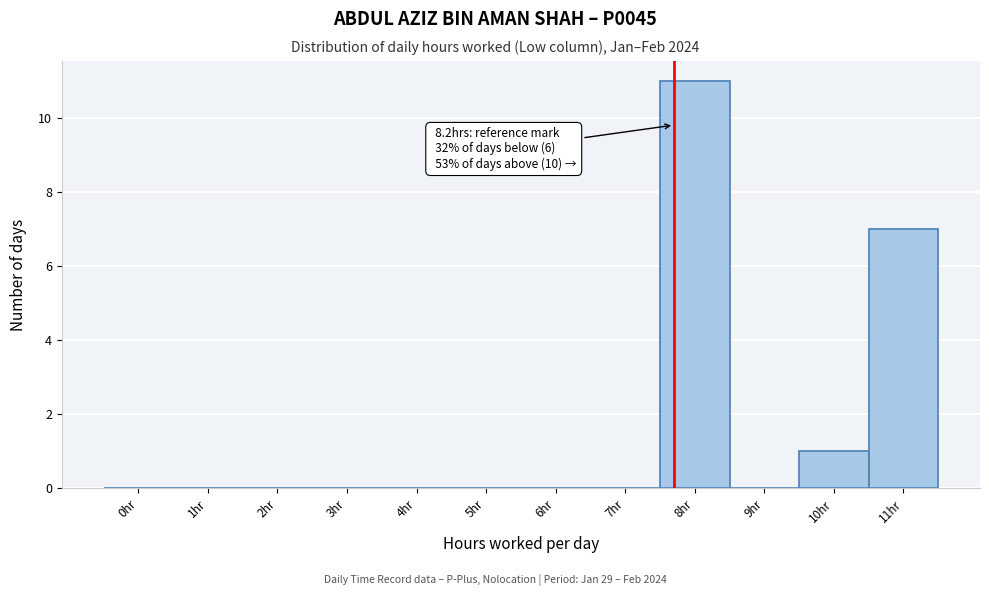

Reading left to right, what are all the values shown in this chart?

0hr=0	1hr=0	2hr=0	3hr=0	4hr=0	5hr=0	6hr=0	7hr=0	8hr=11	9hr=0	10hr=1	11hr=7